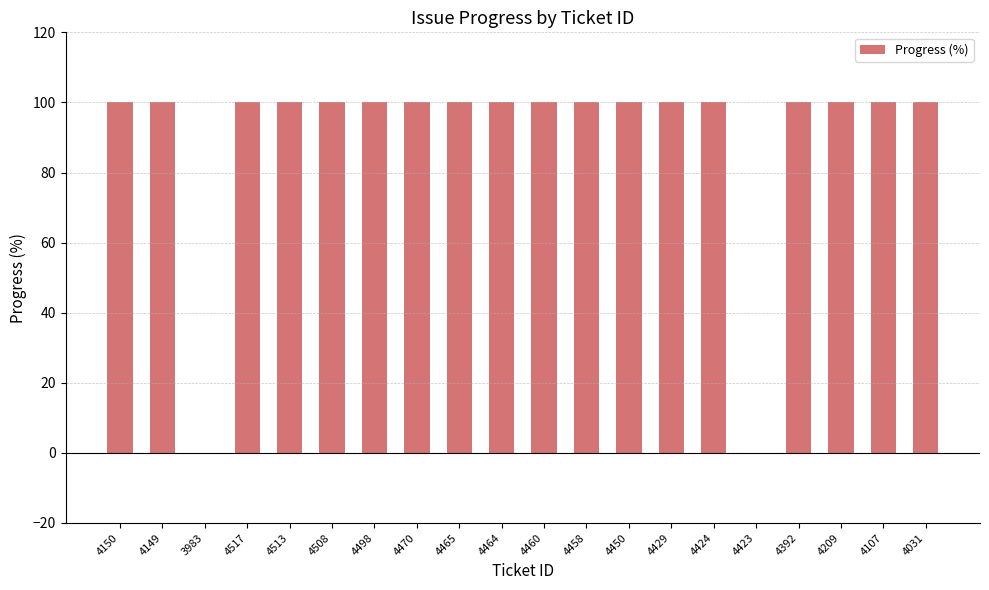

Are the bars horizontal?

No